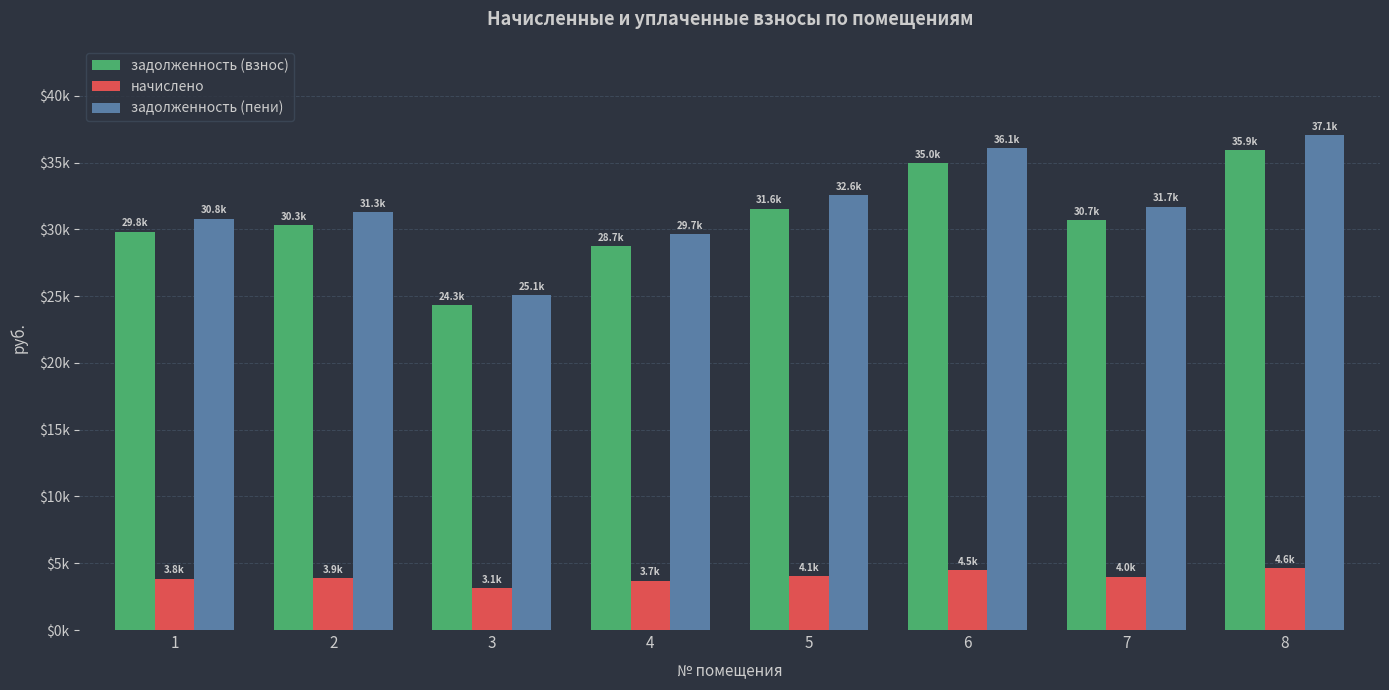

What is the sum of the задолженность (взнос) values at 7 and 6?

65686.4